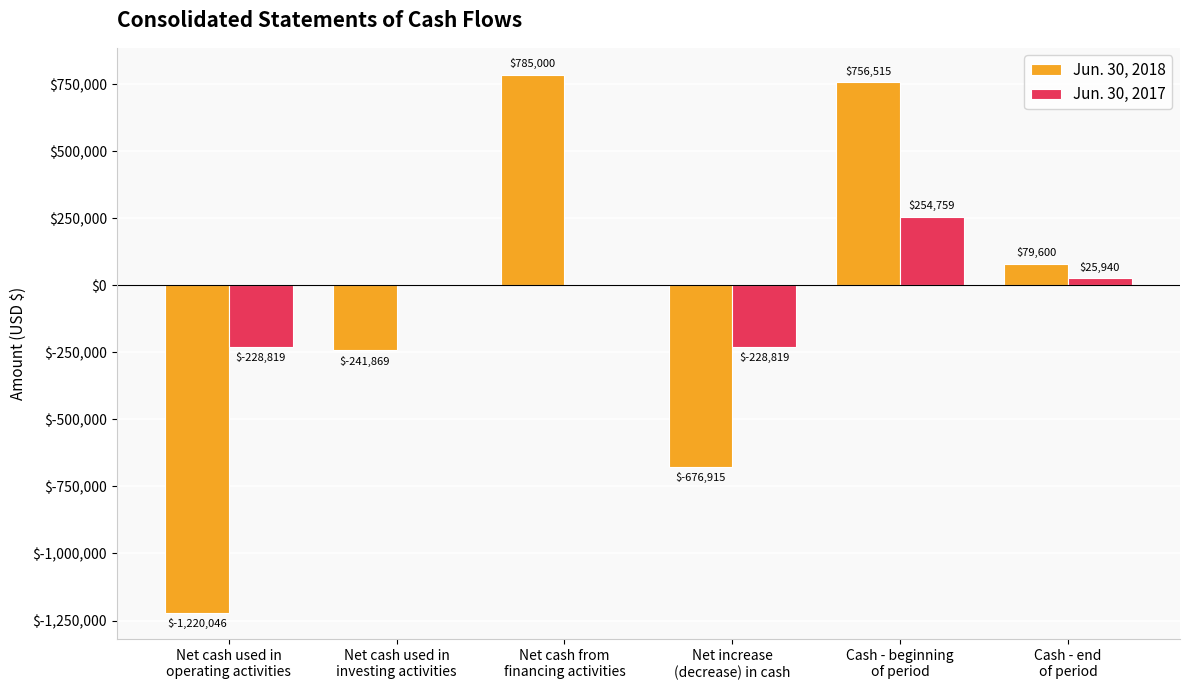

Which series has the largest total across all categories?

Jun. 30, 2017